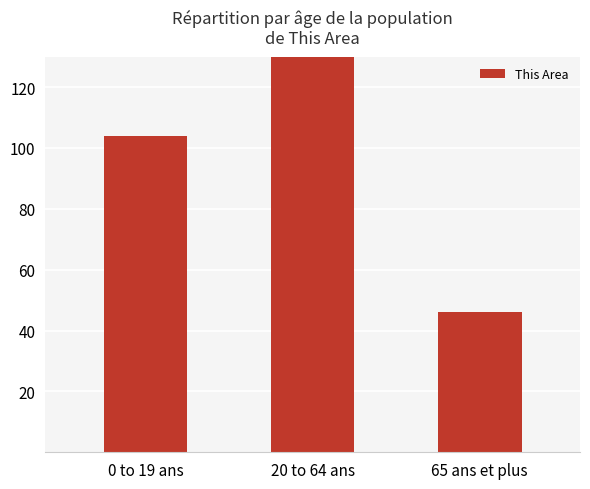

Which category has the lowest value across all series?

65 ans et plus